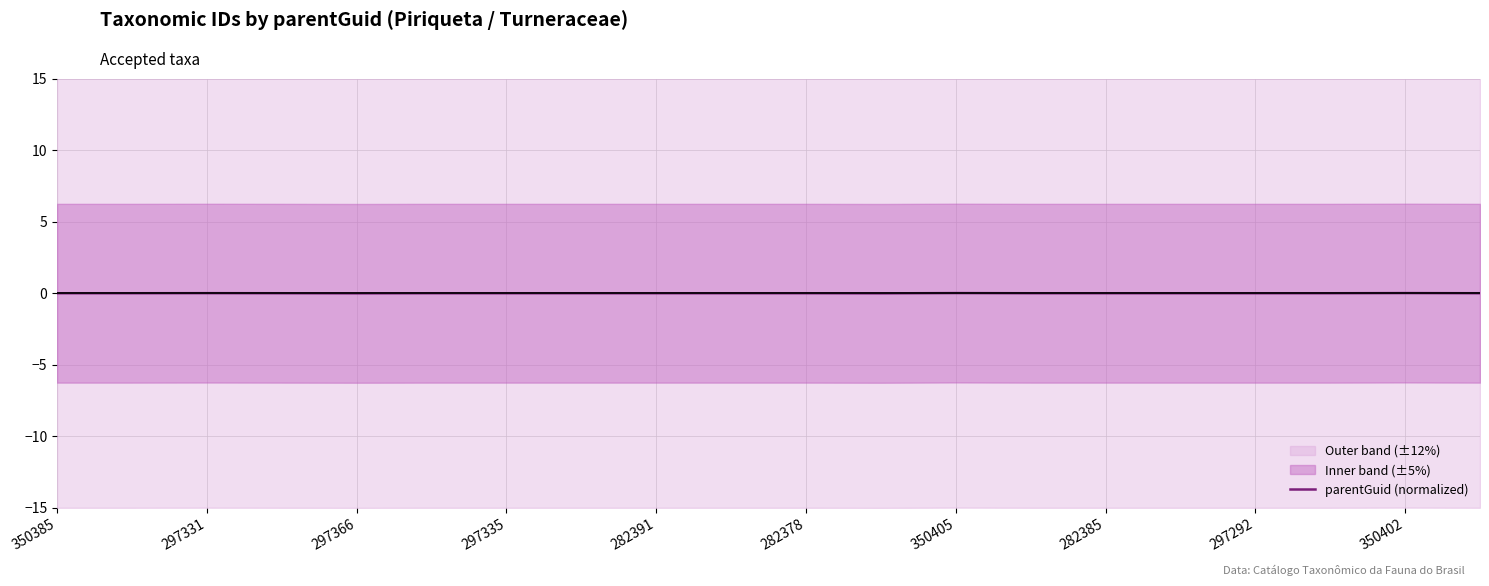

True or false: parentGuid (normalized) has a value of -0.0 at 297292.

True